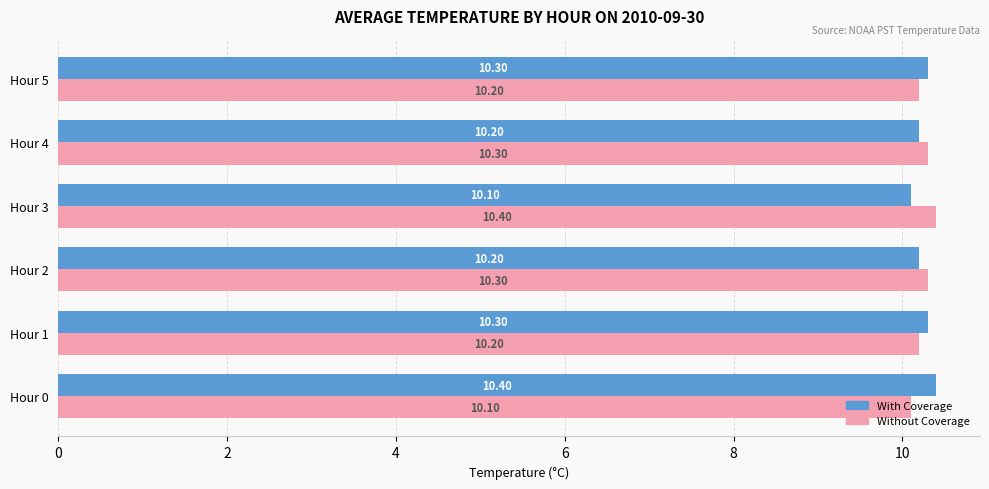

At Hour 5, list the series in order from largest to smallest.

With Coverage, Without Coverage